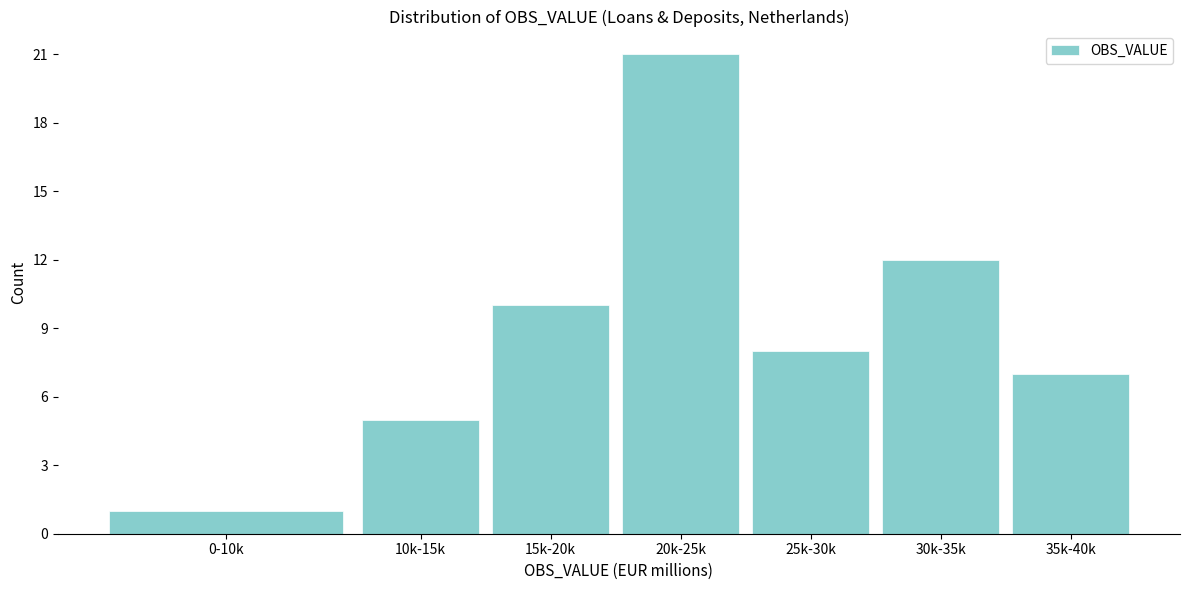

Reading left to right, list all the values displayed in this chart.

1	5	10	21	8	12	7